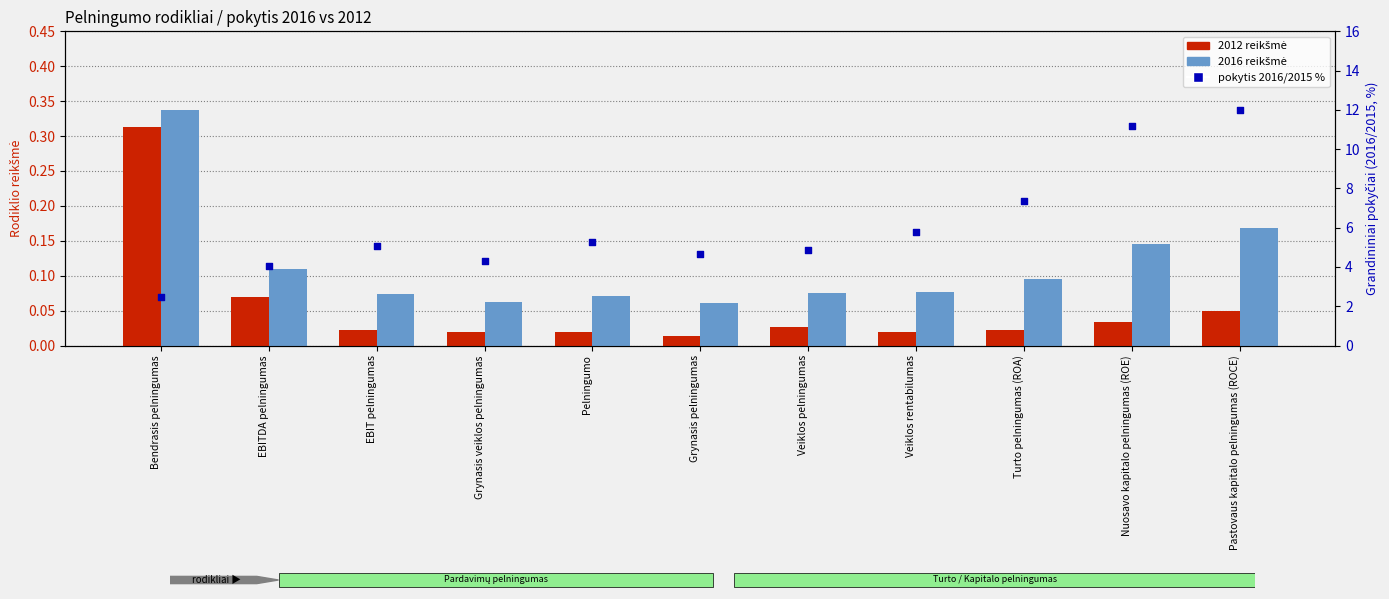

Approximately how many times larger is the value at Veiklos rentabilumas compared to Grynasis pelningumas?

1.2